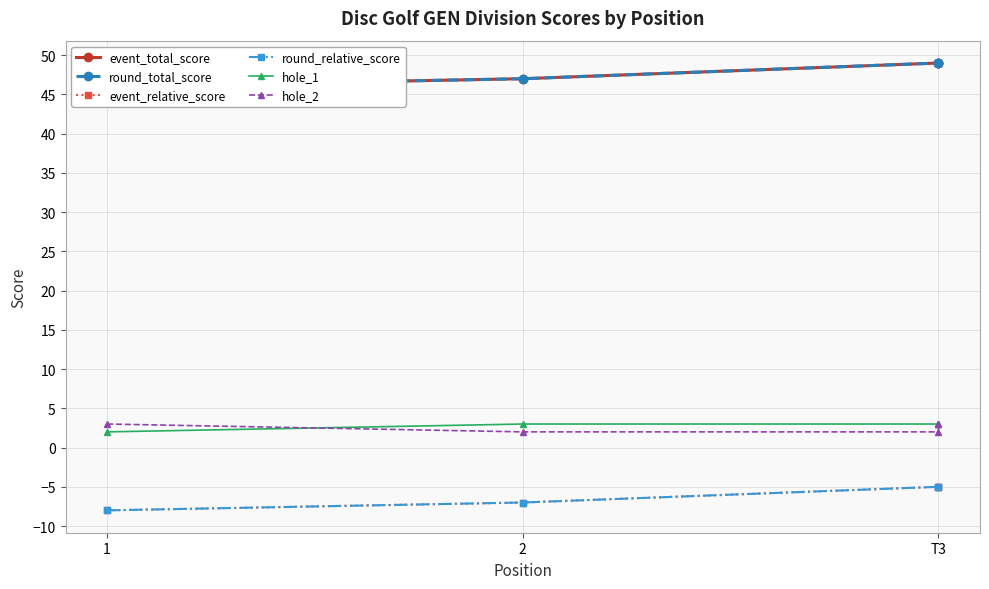

True or false: hole_2 and round_relative_score cross at least once.

False